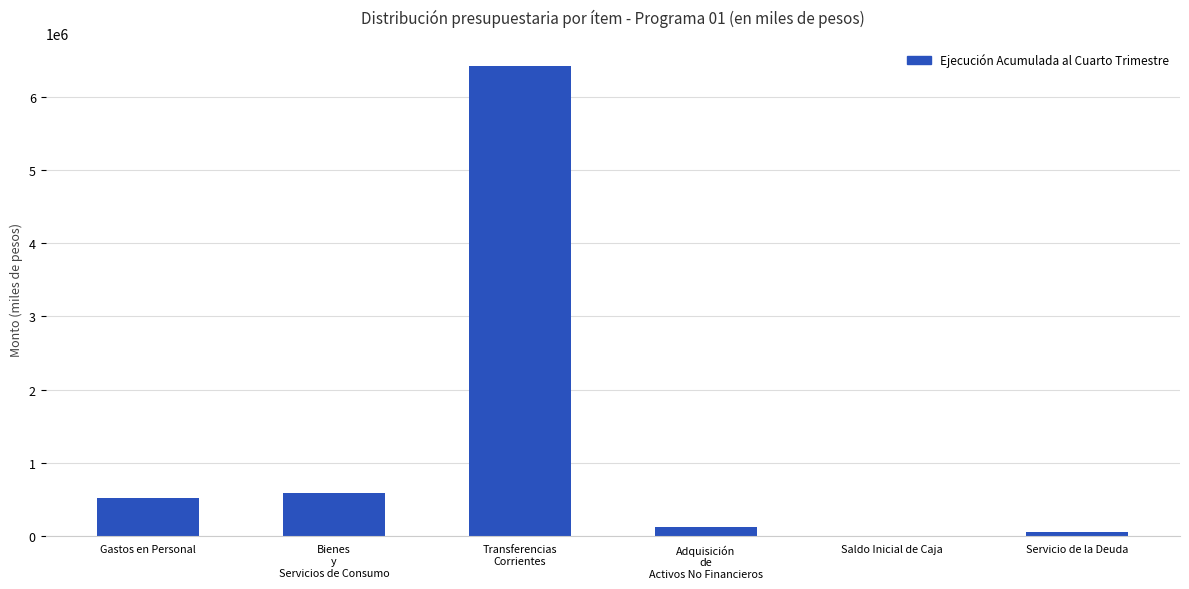

Which has a higher value, Servicio de la Deuda or Gastos en Personal?

Gastos en Personal